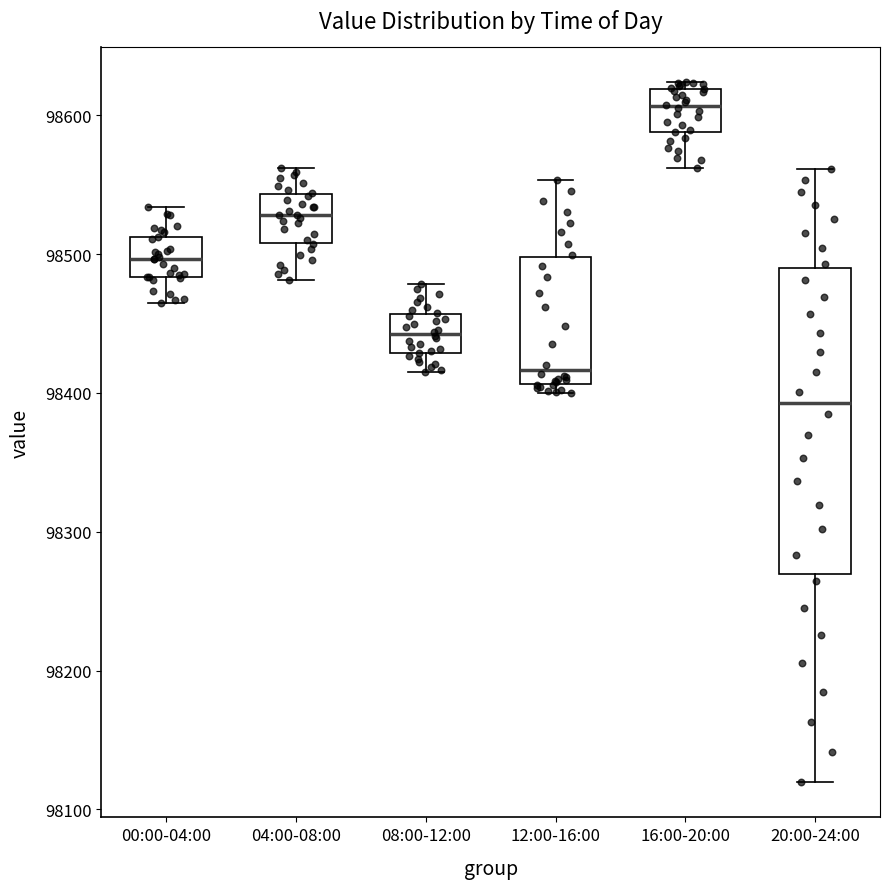

Comparing the boxes themselves (not the whiskers), which one is the tallest?

20:00-24:00